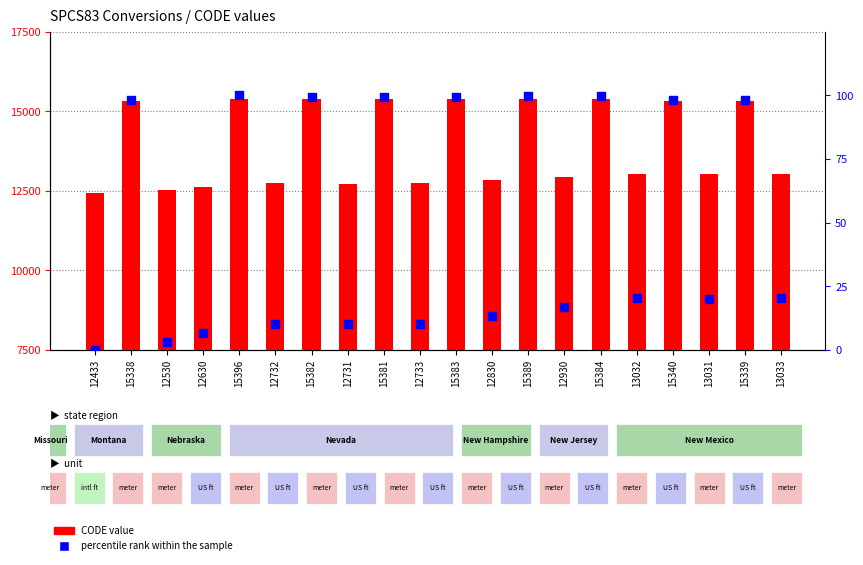

Which series contains the highest Y value?

CODE value